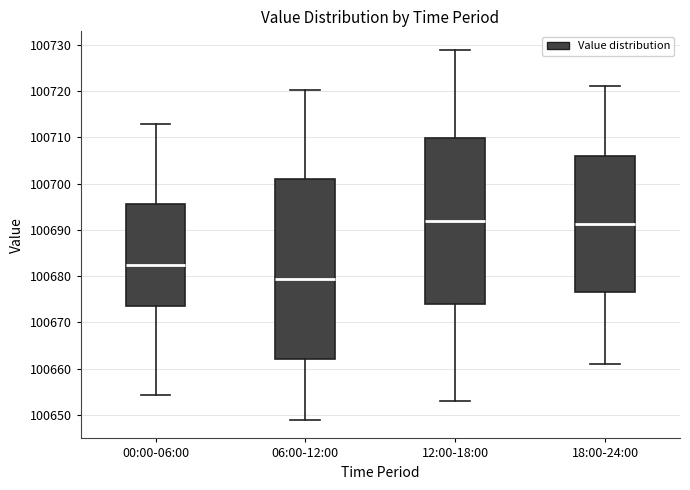

Where does the lower whisker of the box for 00:00-06:00 end on the y-axis? The values are not printed on the chart, so give them approximately, as read against the axis.

100654